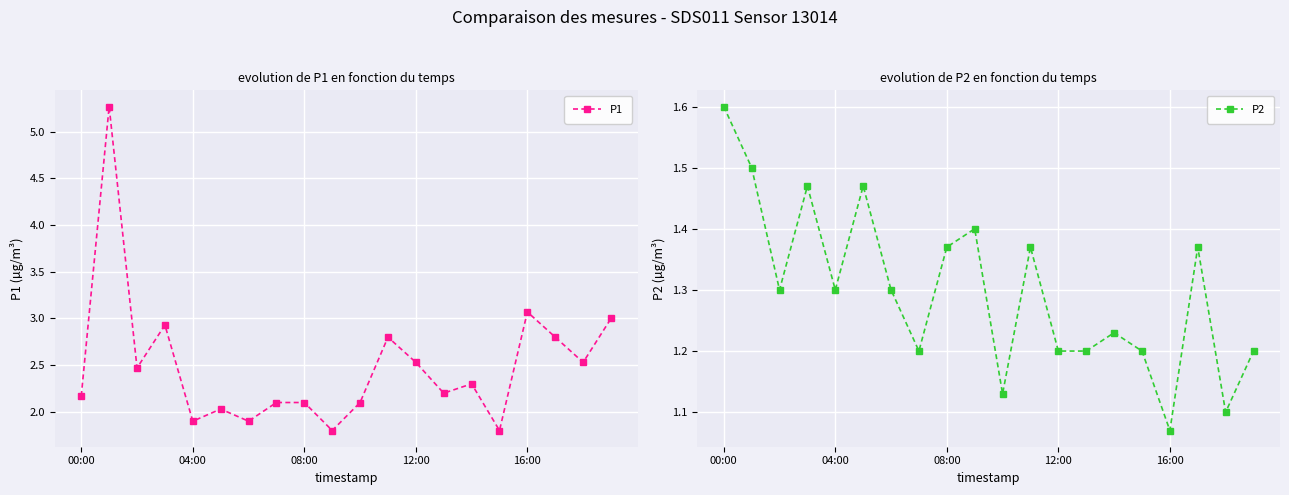

What is the highest value of the P1 series?

5.3